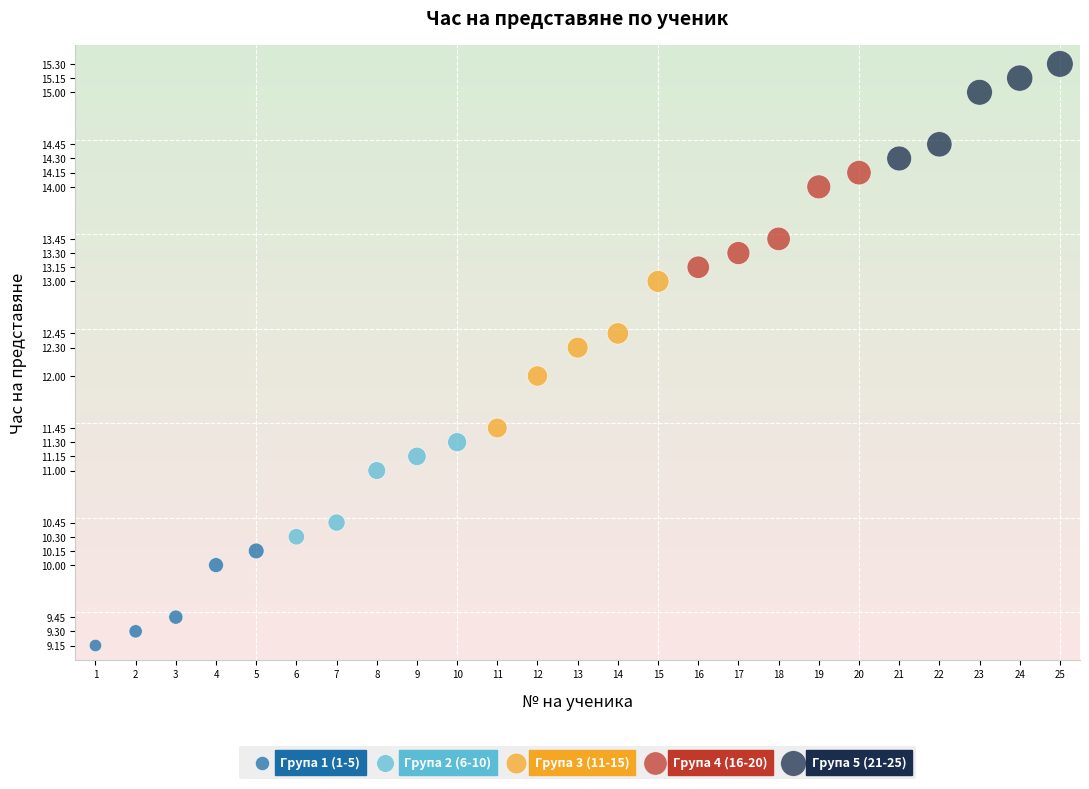

What are all the series names shown in the legend?

Група 1 (1-5), Група 2 (6-10), Група 3 (11-15), Група 4 (16-20), Група 5 (21-25)